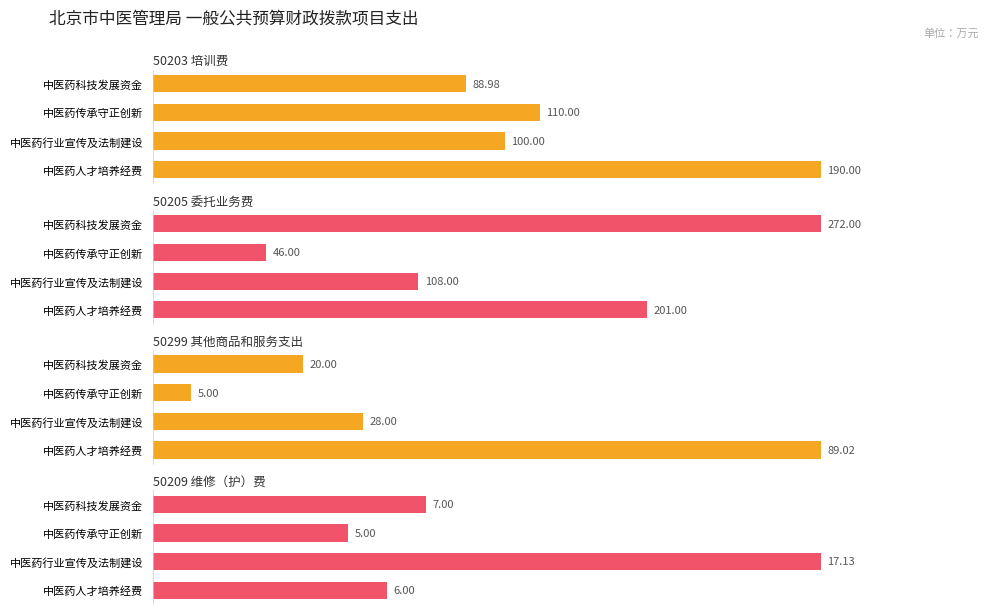

How many groups of bars are there?

4